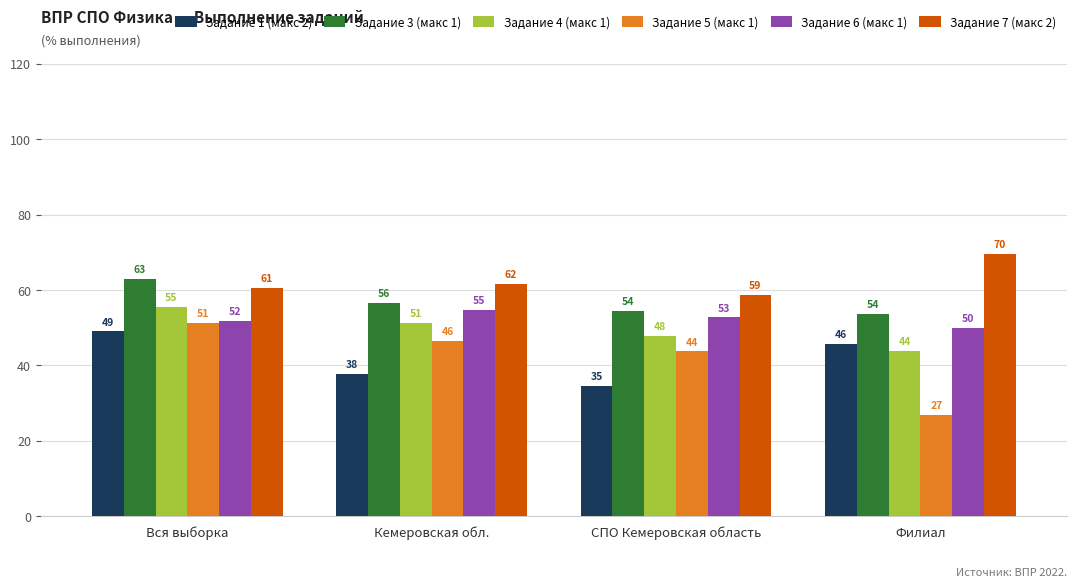

At which category is the sum across all series the highest?

Вся выборка